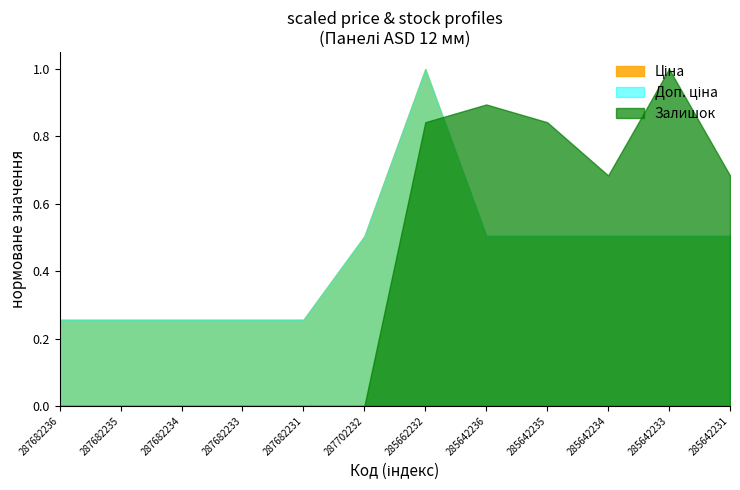

Is the value of Ціна at 285642236 greater than the value of Залишок at 287702232?

Yes